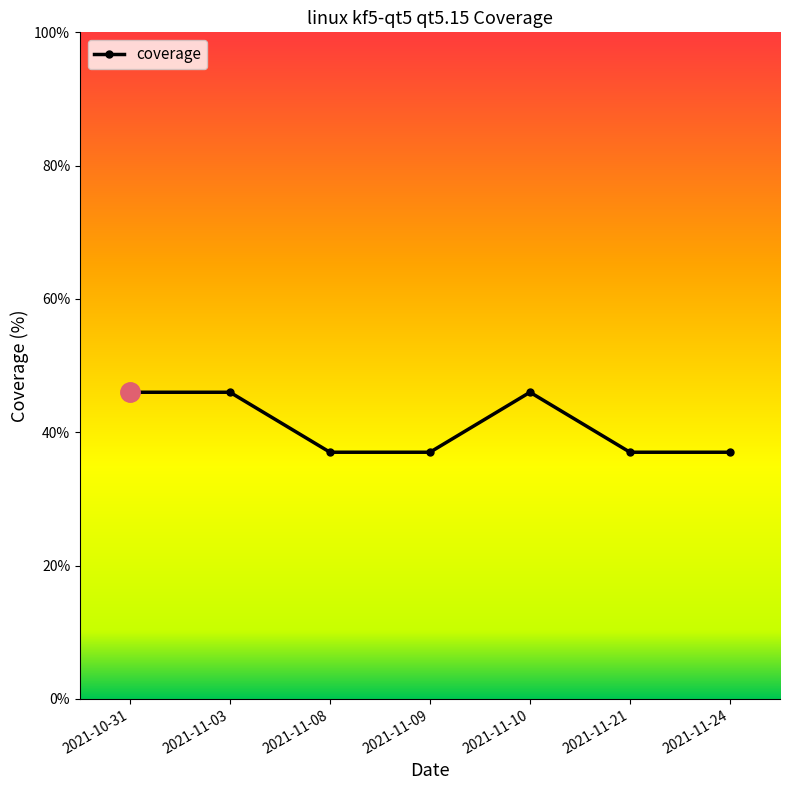

Reading right to left, transcribe all the data shown in this chart.

2021-11-24=37	2021-11-21=37	2021-11-10=46	2021-11-09=37	2021-11-08=37	2021-11-03=46	2021-10-31=46